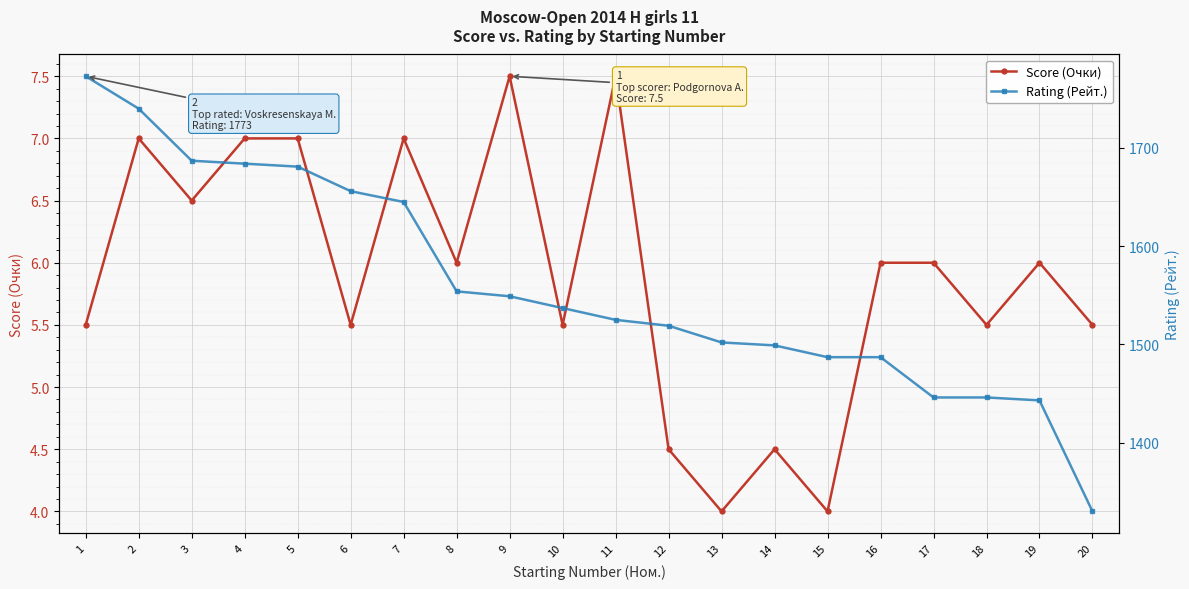

Read the Rating (Рейт.) value at 11.

1525.0